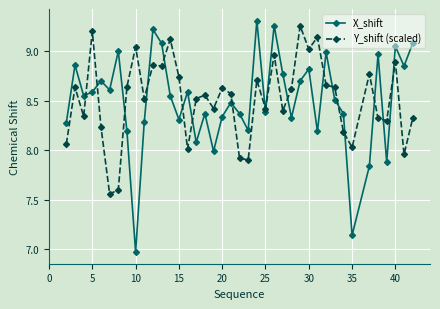

At how many categories does at least one series exceed 7?

40